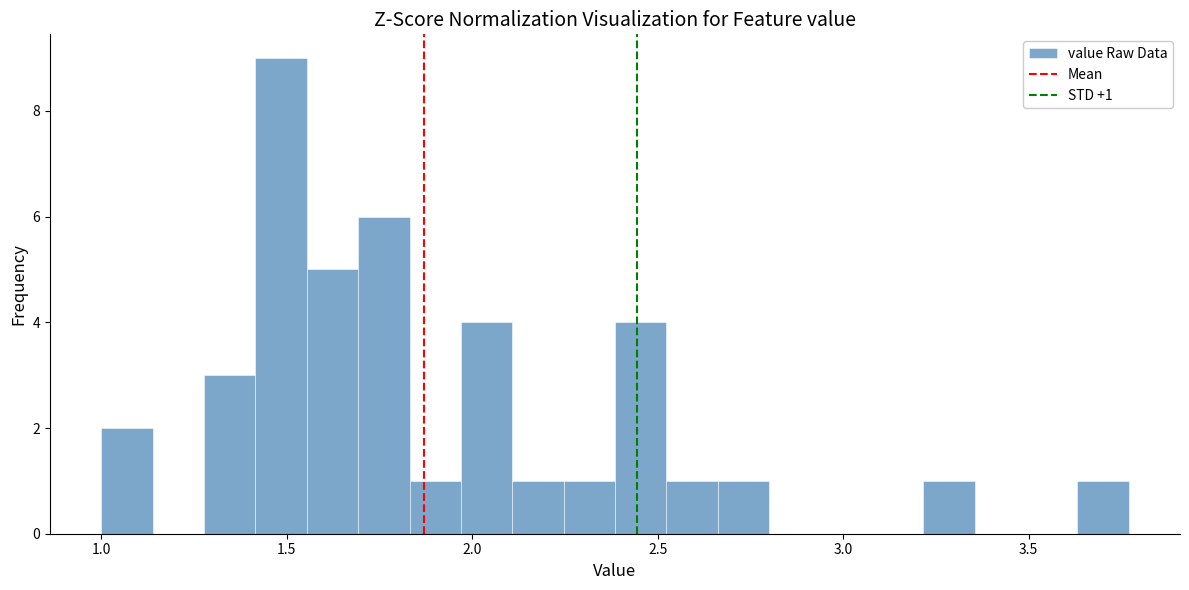

Read against the x-axis, roughly where is the centre of the tallest bar?

1.50